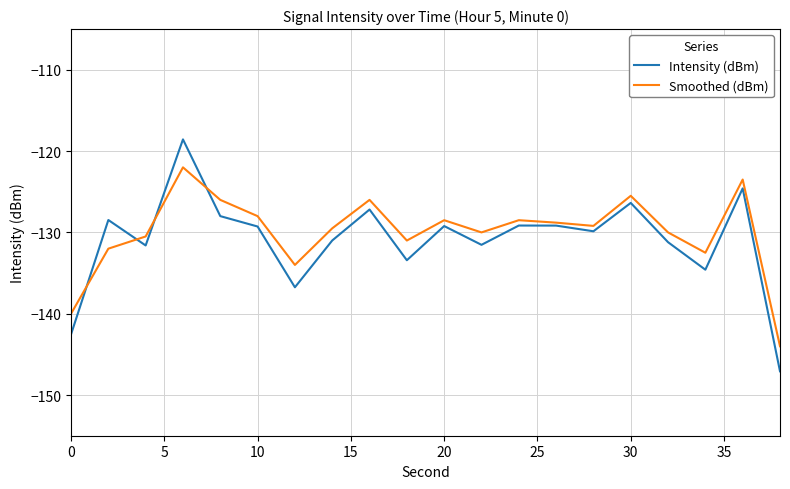

What is the highest value of the Smoothed (dBm) series?

-122.0